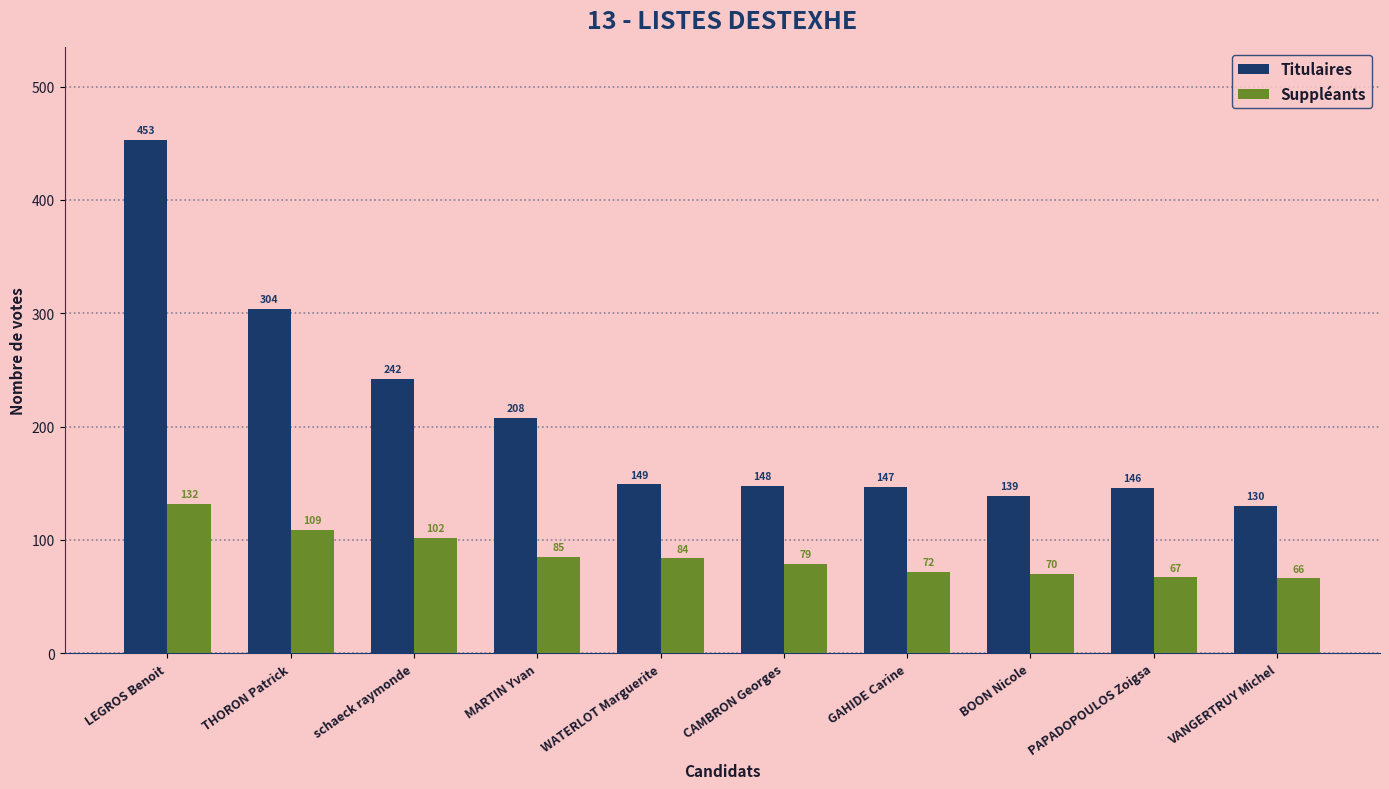

At which category does the chart reach its minimum across all series?

VANGERTRUY Michel